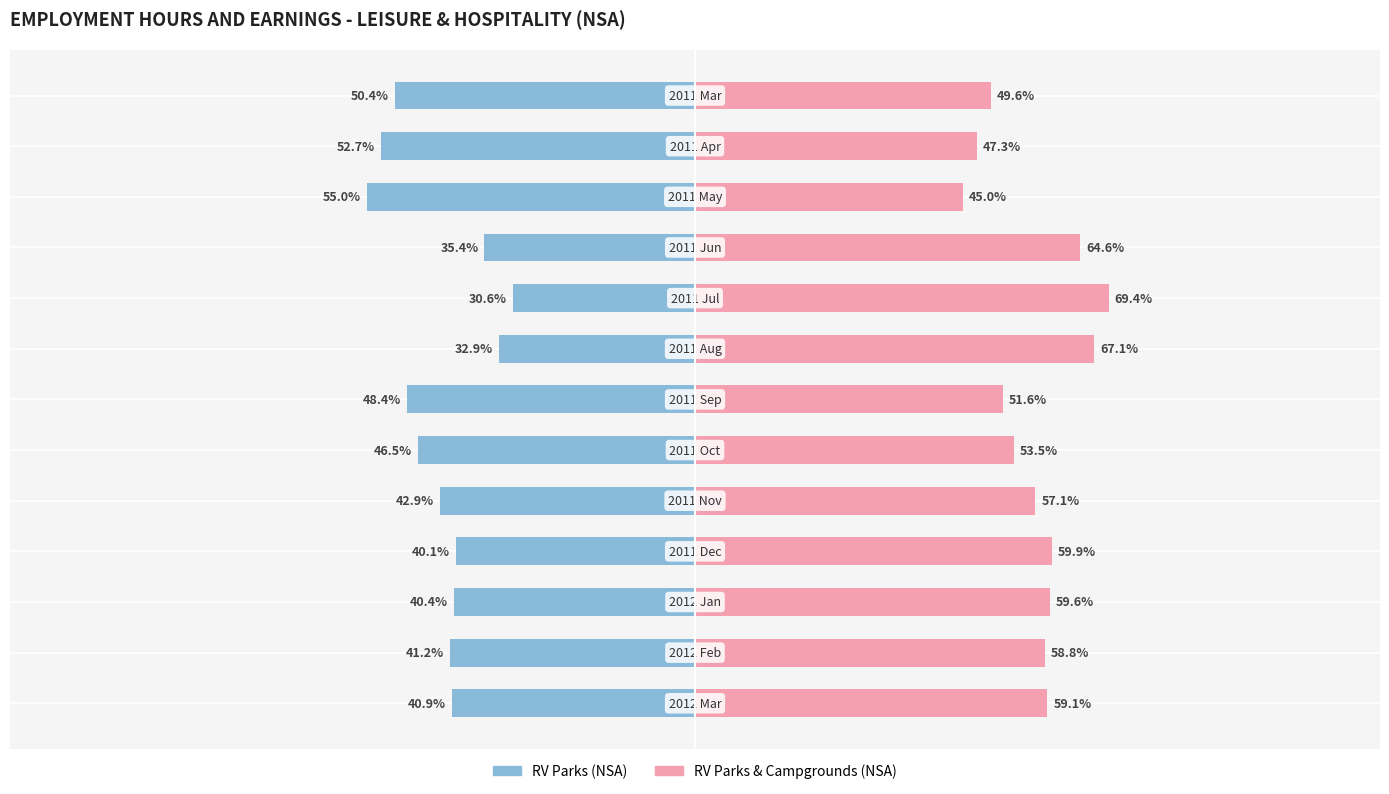

True or false: RV parks campgrounds - Agg Wkly Hrs has a value of 34.3 at 12.

False